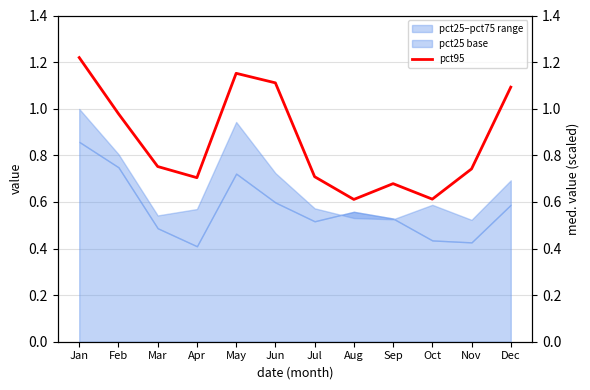

How many categories are shown in the chart?

12